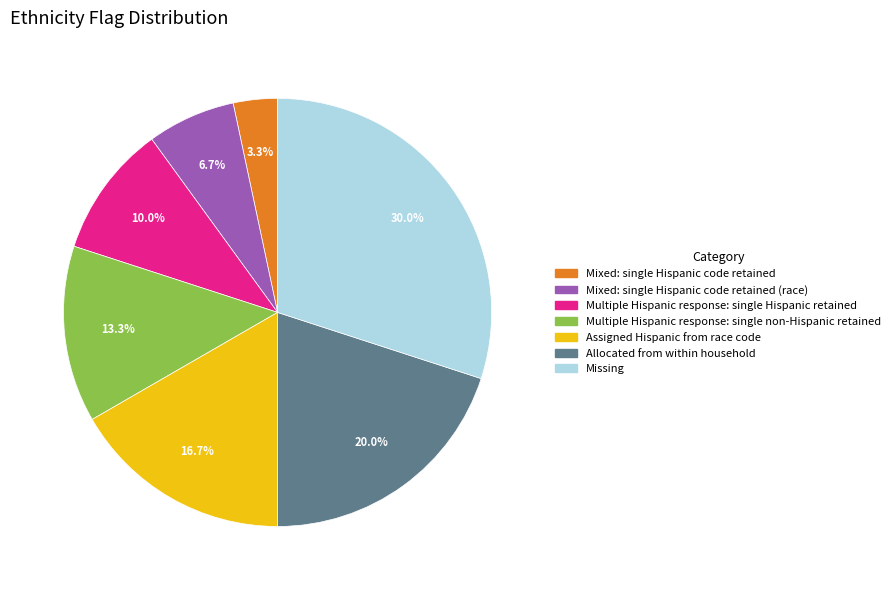

Is there a majority slice in this chart?

No